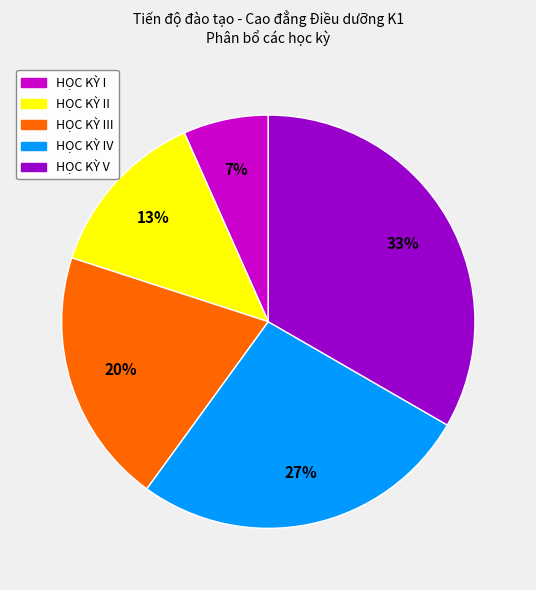

To the nearest percent, what is the average slice percentage?

20%